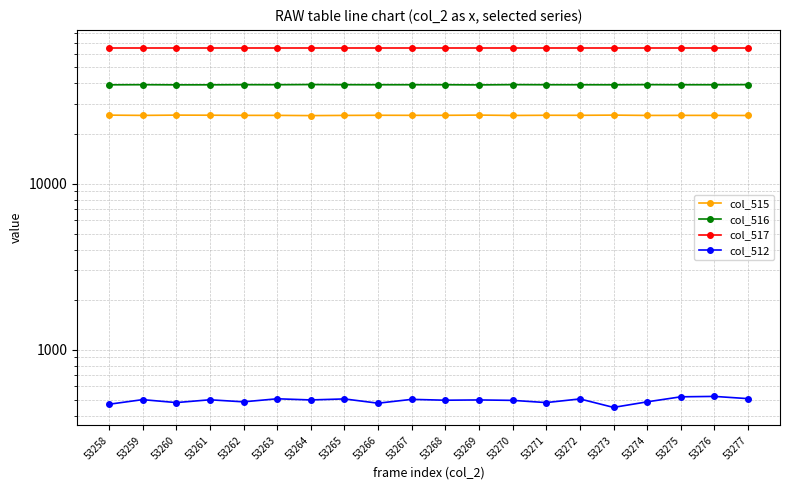

Reading right to left, transcribe all the data shown in this chart.

col_515: 25672	25709	25714	25695	25805	25736	25750	25686	25815	25732	25729	25751	25702	25634	25714	25718	25773	25803	25706	25801
col_516: 39356	39303	39301	39355	39281	39294	39305	39354	39222	39307	39305	39304	39328	39403	39315	39332	39263	39252	39329	39265
col_517: 65535	65535	65535	65535	65535	65535	65535	65535	65535	65535	65535	65535	65535	65535	65535	65535	65535	65535	65535	65535
col_512: 507	523	520	485	449	505	480	495	498	496	502	476	505	498	506	485	499	480	500	469